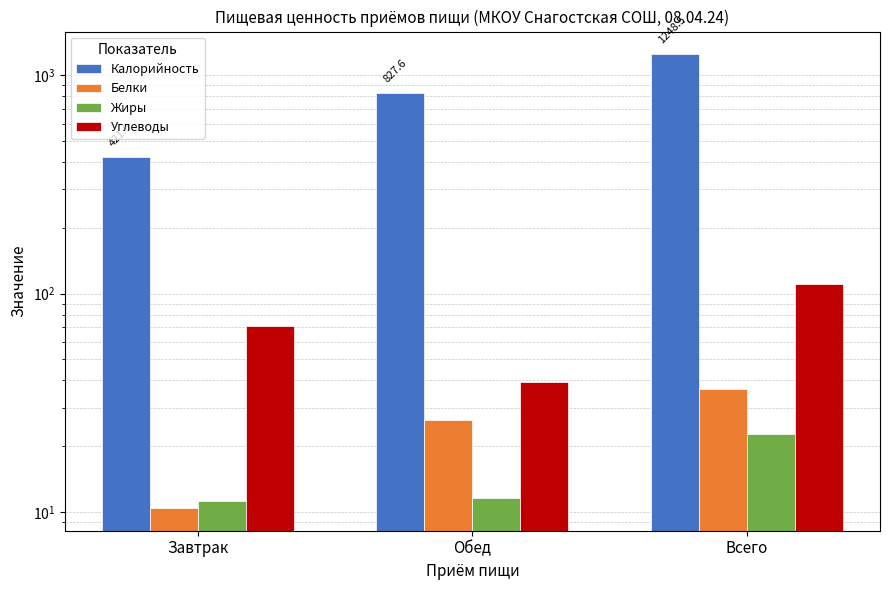

True or false: Белки has a value of 14.9 at Завтрак.

False